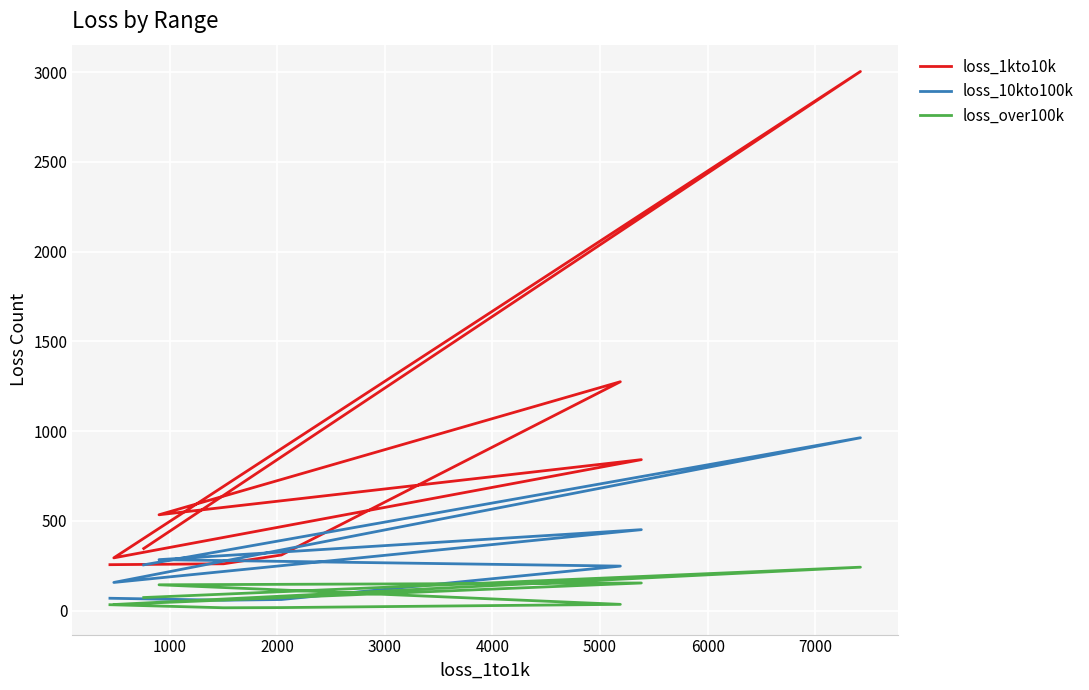

What is the minimum value shown in the chart?

16